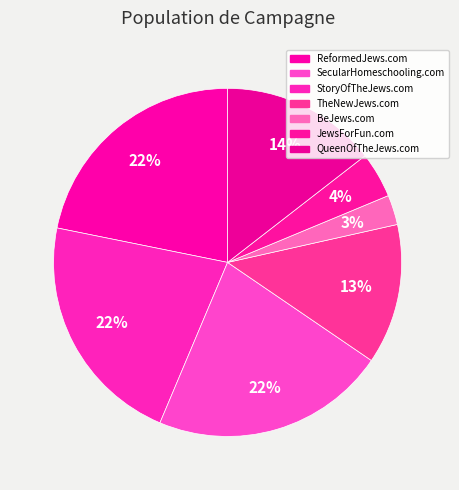

Which slice is the largest?

ReformedJews.com